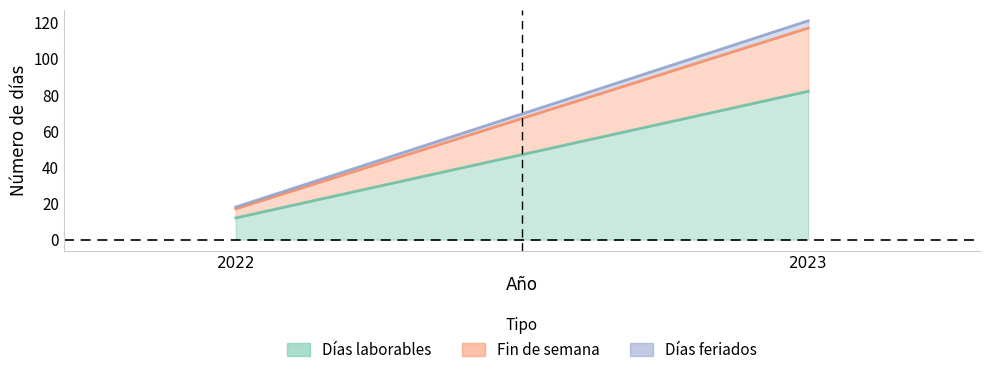

Which category has the lowest value in the Días feriados series?

2022